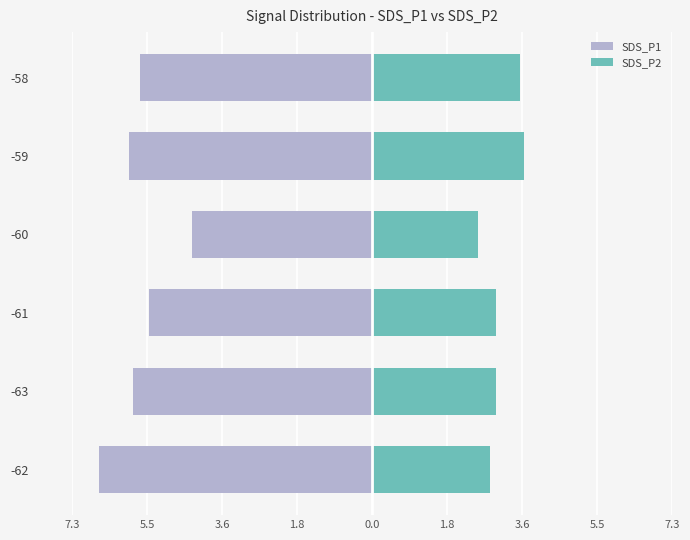

What is the value of the SDS_P1 bar at the 5th from the left?

-5.9